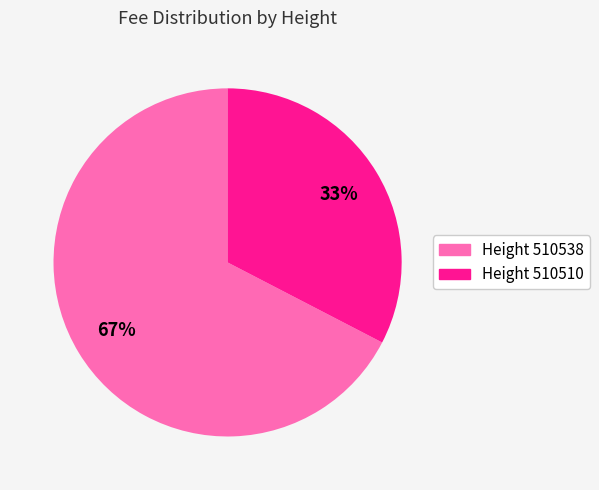

To the nearest percent, what is the average slice percentage?

50%